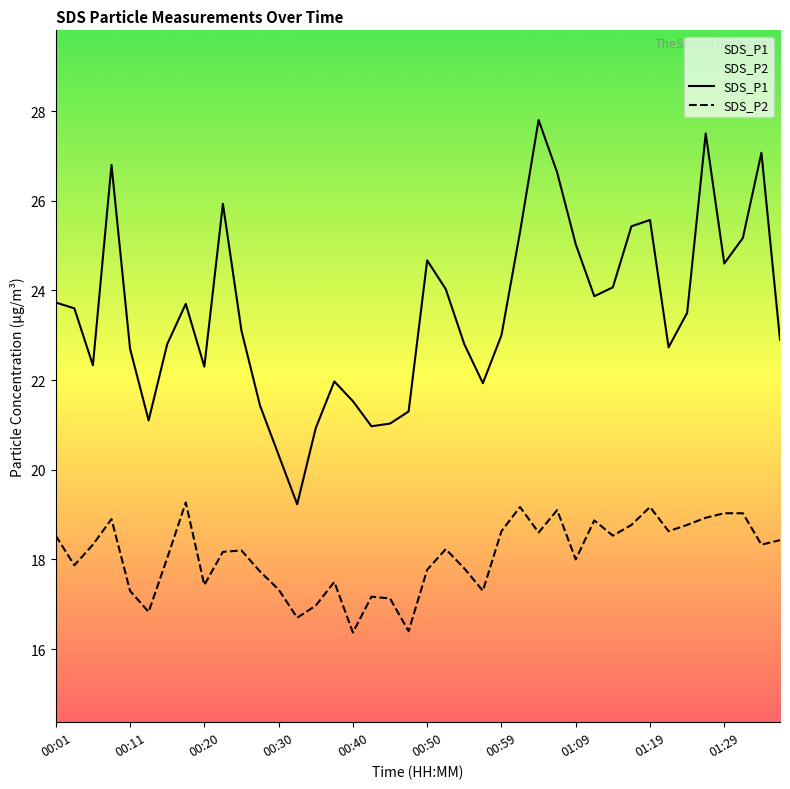

What is the spread (max minus min) of values at 00:30?

3.0